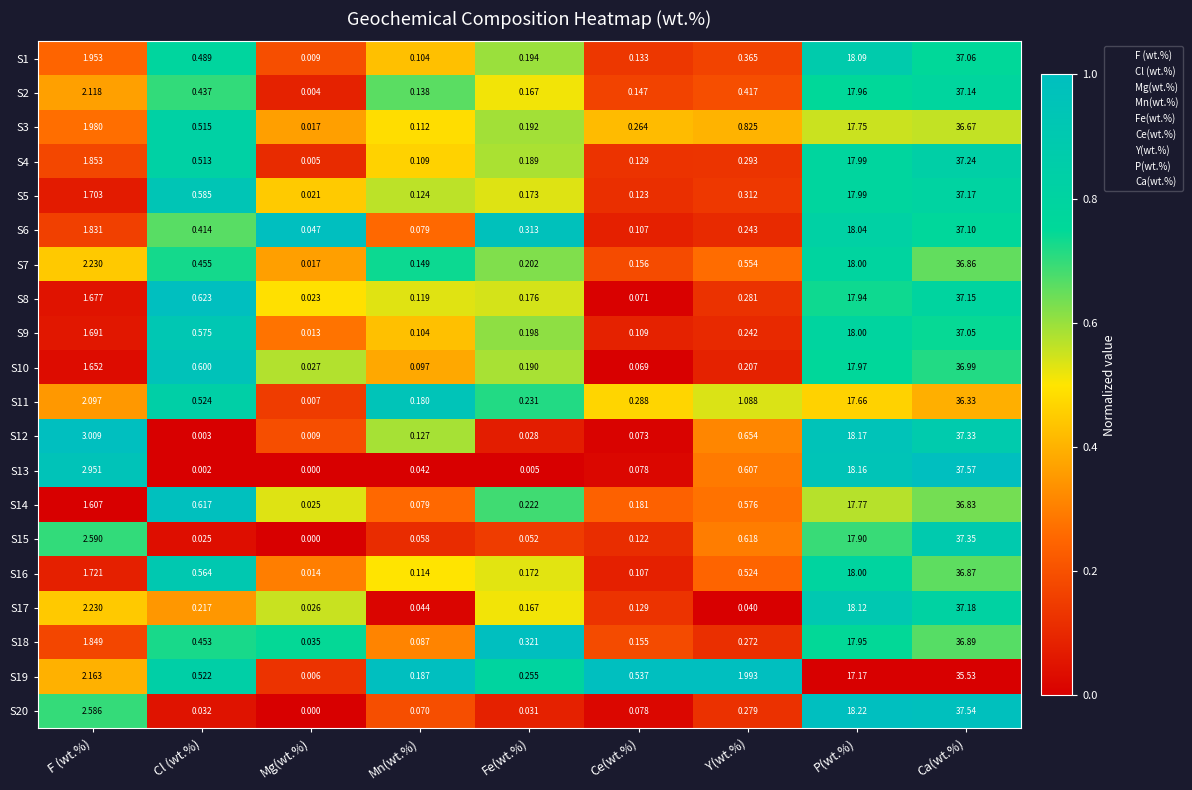

Which label corresponds to the largest value in the chart?

Ca(wt.%)